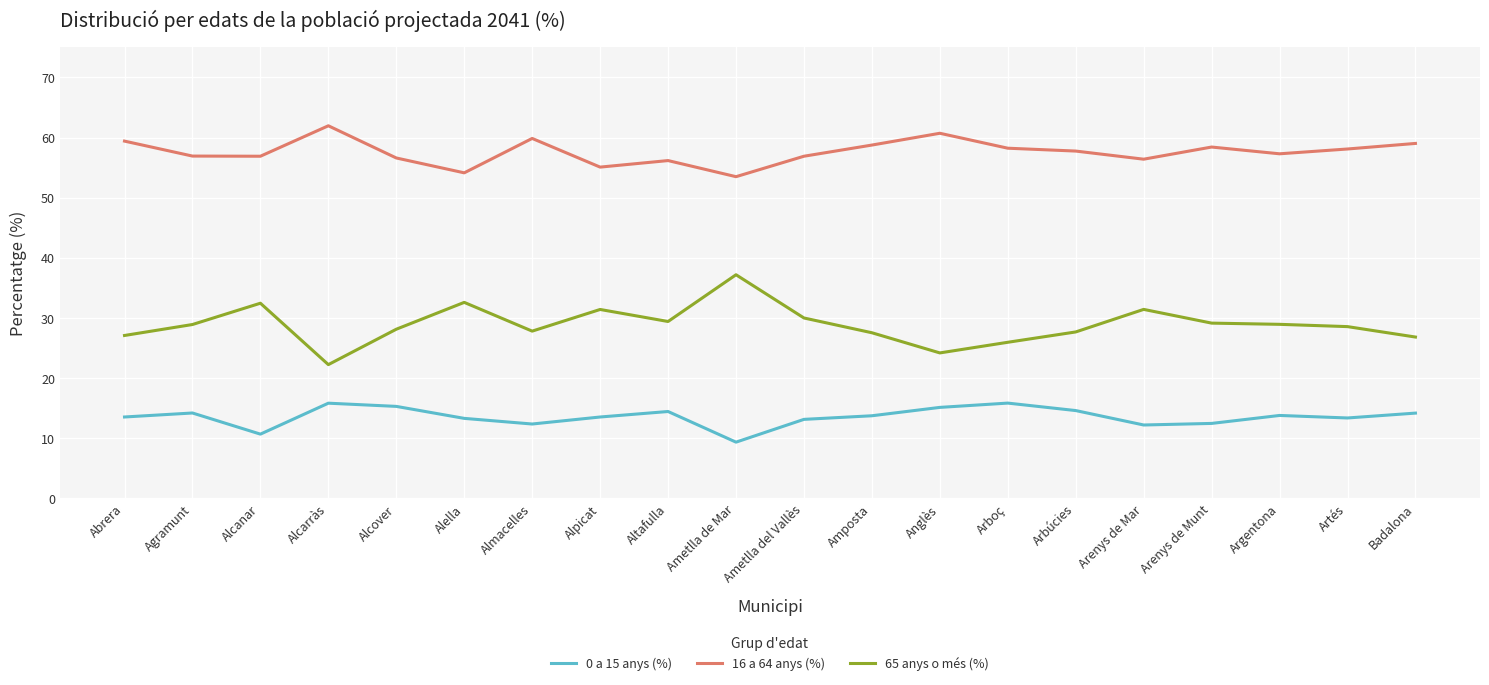

What is the approximate value of 65 anys o més (%) at Argentona?

28.9